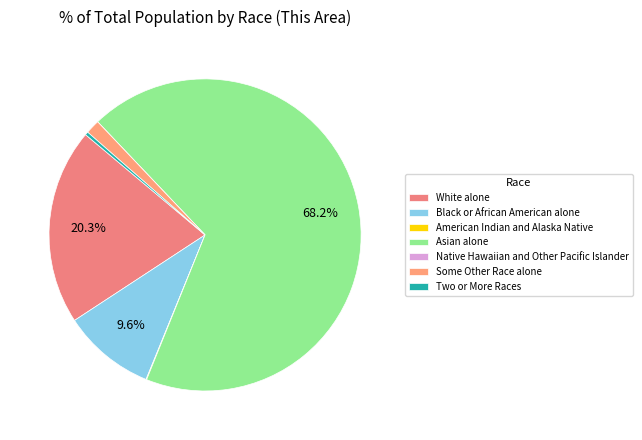

Rank the categories by value from highest to lowest.

Asian alone, White alone, Black or African American alone, Some Other Race alone, Two or More Races, American Indian and Alaska Native, Native Hawaiian and Other Pacific Islander